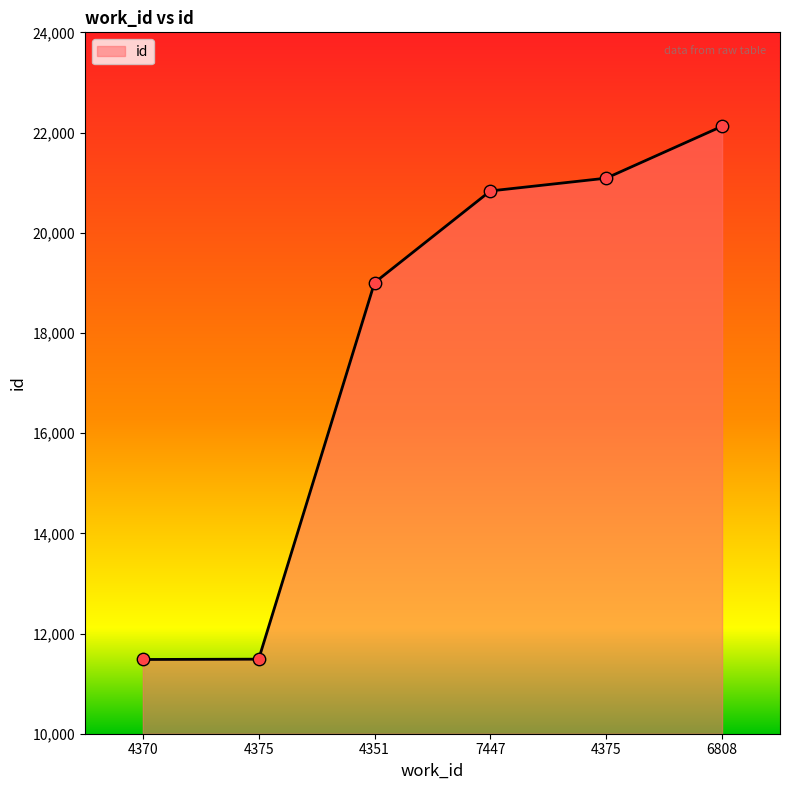

What is the change in value from 4370 to 4351?

+7521